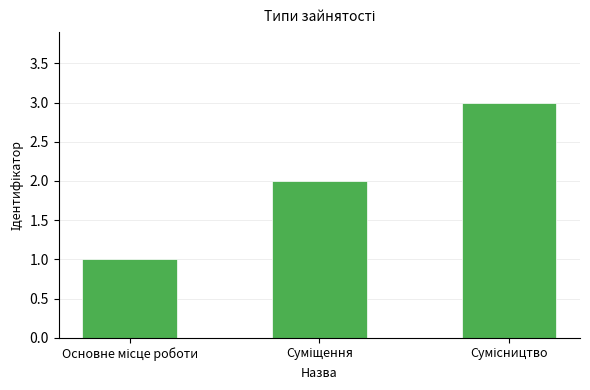

What is the sum of all values?

6